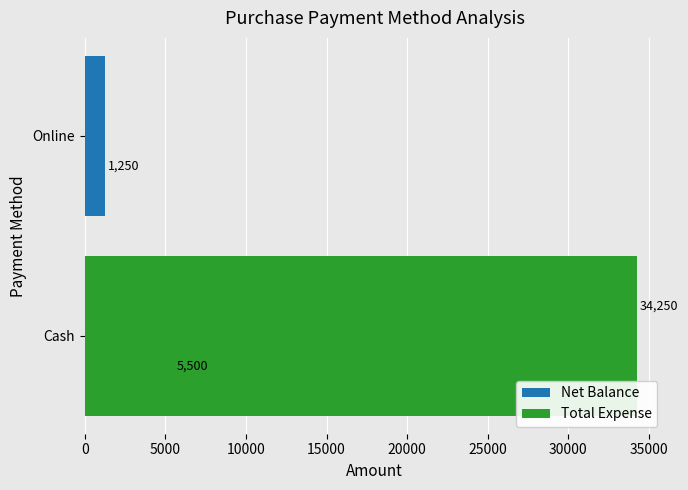

What is the value of the Total Expense bar at the 1st from the left?

34250